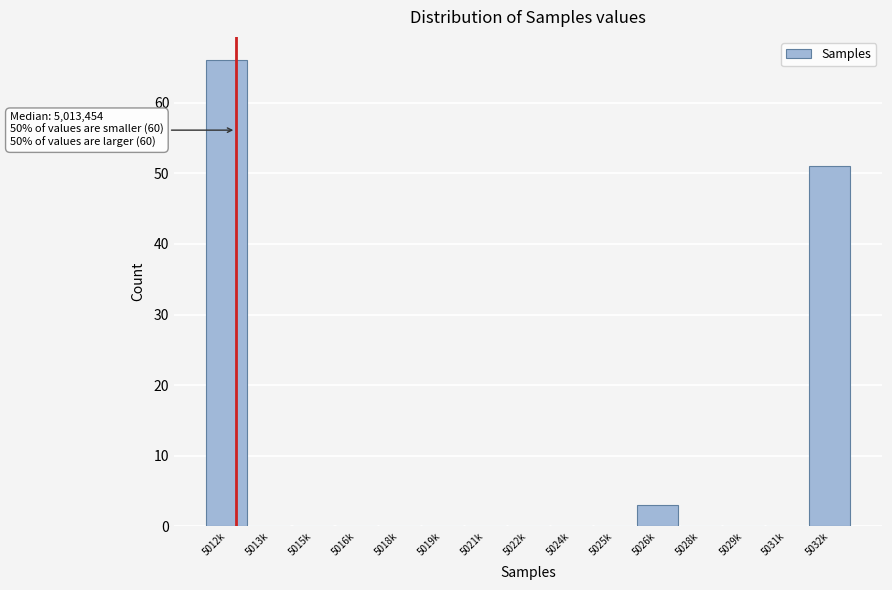

Reading left to right, extract all data points from this chart.

5012k=66	5013k=0	5015k=0	5016k=0	5018k=0	5019k=0	5021k=0	5022k=0	5024k=0	5025k=0	5026k=3	5028k=0	5029k=0	5031k=0	5032k=51